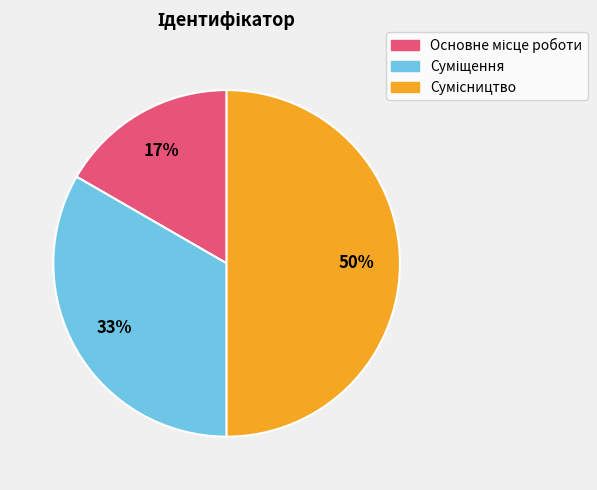

To the nearest percent, what is the difference between the largest and smallest slice percentages?

33%